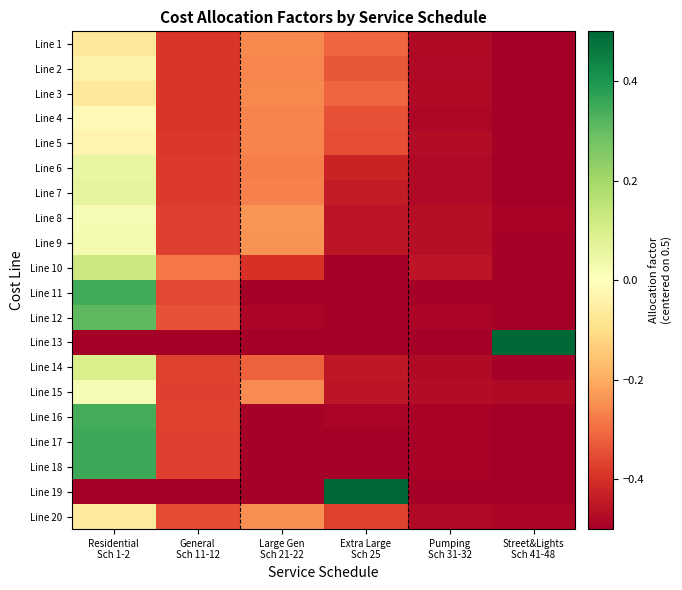

Reading left to right, what are all the values shown in this chart?

Line 1: Residential
Sch 1-2=-0.1	General
Sch 11-12=-0.4	Large Gen
Sch 21-22=-0.3	Extra Large
Sch 25=-0.3	Pumping
Sch 31-32=-0.5	Street&Lights
Sch 41-48=-0.5
Line 2: Residential
Sch 1-2=-0.0	General
Sch 11-12=-0.4	Large Gen
Sch 21-22=-0.3	Extra Large
Sch 25=-0.3	Pumping
Sch 31-32=-0.5	Street&Lights
Sch 41-48=-0.5
Line 3: Residential
Sch 1-2=-0.1	General
Sch 11-12=-0.4	Large Gen
Sch 21-22=-0.3	Extra Large
Sch 25=-0.3	Pumping
Sch 31-32=-0.5	Street&Lights
Sch 41-48=-0.5
Line 4: Residential
Sch 1-2=-0.0	General
Sch 11-12=-0.4	Large Gen
Sch 21-22=-0.3	Extra Large
Sch 25=-0.3	Pumping
Sch 31-32=-0.5	Street&Lights
Sch 41-48=-0.5
Line 5: Residential
Sch 1-2=-0.0	General
Sch 11-12=-0.4	Large Gen
Sch 21-22=-0.3	Extra Large
Sch 25=-0.4	Pumping
Sch 31-32=-0.5	Street&Lights
Sch 41-48=-0.5
Line 6: Residential
Sch 1-2=0.1	General
Sch 11-12=-0.4	Large Gen
Sch 21-22=-0.3	Extra Large
Sch 25=-0.4	Pumping
Sch 31-32=-0.5	Street&Lights
Sch 41-48=-0.5
Line 7: Residential
Sch 1-2=0.1	General
Sch 11-12=-0.4	Large Gen
Sch 21-22=-0.3	Extra Large
Sch 25=-0.4	Pumping
Sch 31-32=-0.5	Street&Lights
Sch 41-48=-0.5
Line 8: Residential
Sch 1-2=0.0	General
Sch 11-12=-0.4	Large Gen
Sch 21-22=-0.2	Extra Large
Sch 25=-0.5	Pumping
Sch 31-32=-0.5	Street&Lights
Sch 41-48=-0.5
Line 9: Residential
Sch 1-2=0.0	General
Sch 11-12=-0.4	Large Gen
Sch 21-22=-0.2	Extra Large
Sch 25=-0.5	Pumping
Sch 31-32=-0.5	Street&Lights
Sch 41-48=-0.5
Line 10: Residential
Sch 1-2=0.1	General
Sch 11-12=-0.3	Large Gen
Sch 21-22=-0.4	Extra Large
Sch 25=-0.5	Pumping
Sch 31-32=-0.5	Street&Lights
Sch 41-48=-0.5
Line 11: Residential
Sch 1-2=0.3	General
Sch 11-12=-0.4	Large Gen
Sch 21-22=-0.5	Extra Large
Sch 25=-0.5	Pumping
Sch 31-32=-0.5	Street&Lights
Sch 41-48=-0.5
Line 12: Residential
Sch 1-2=0.3	General
Sch 11-12=-0.3	Large Gen
Sch 21-22=-0.5	Extra Large
Sch 25=-0.5	Pumping
Sch 31-32=-0.5	Street&Lights
Sch 41-48=-0.5
Line 13: Residential
Sch 1-2=-0.5	General
Sch 11-12=-0.5	Large Gen
Sch 21-22=-0.5	Extra Large
Sch 25=-0.5	Pumping
Sch 31-32=-0.5	Street&Lights
Sch 41-48=0.5
Line 14: Residential
Sch 1-2=0.1	General
Sch 11-12=-0.4	Large Gen
Sch 21-22=-0.3	Extra Large
Sch 25=-0.4	Pumping
Sch 31-32=-0.5	Street&Lights
Sch 41-48=-0.5
Line 15: Residential
Sch 1-2=0.0	General
Sch 11-12=-0.4	Large Gen
Sch 21-22=-0.3	Extra Large
Sch 25=-0.5	Pumping
Sch 31-32=-0.5	Street&Lights
Sch 41-48=-0.5
Line 16: Residential
Sch 1-2=0.3	General
Sch 11-12=-0.4	Large Gen
Sch 21-22=-0.5	Extra Large
Sch 25=-0.5	Pumping
Sch 31-32=-0.5	Street&Lights
Sch 41-48=-0.5
Line 17: Residential
Sch 1-2=0.4	General
Sch 11-12=-0.4	Large Gen
Sch 21-22=-0.5	Extra Large
Sch 25=-0.5	Pumping
Sch 31-32=-0.5	Street&Lights
Sch 41-48=-0.5
Line 18: Residential
Sch 1-2=0.4	General
Sch 11-12=-0.4	Large Gen
Sch 21-22=-0.5	Extra Large
Sch 25=-0.5	Pumping
Sch 31-32=-0.5	Street&Lights
Sch 41-48=-0.5
Line 19: Residential
Sch 1-2=-0.5	General
Sch 11-12=-0.5	Large Gen
Sch 21-22=-0.5	Extra Large
Sch 25=0.5	Pumping
Sch 31-32=-0.5	Street&Lights
Sch 41-48=-0.5
Line 20: Residential
Sch 1-2=-0.1	General
Sch 11-12=-0.4	Large Gen
Sch 21-22=-0.2	Extra Large
Sch 25=-0.4	Pumping
Sch 31-32=-0.5	Street&Lights
Sch 41-48=-0.5